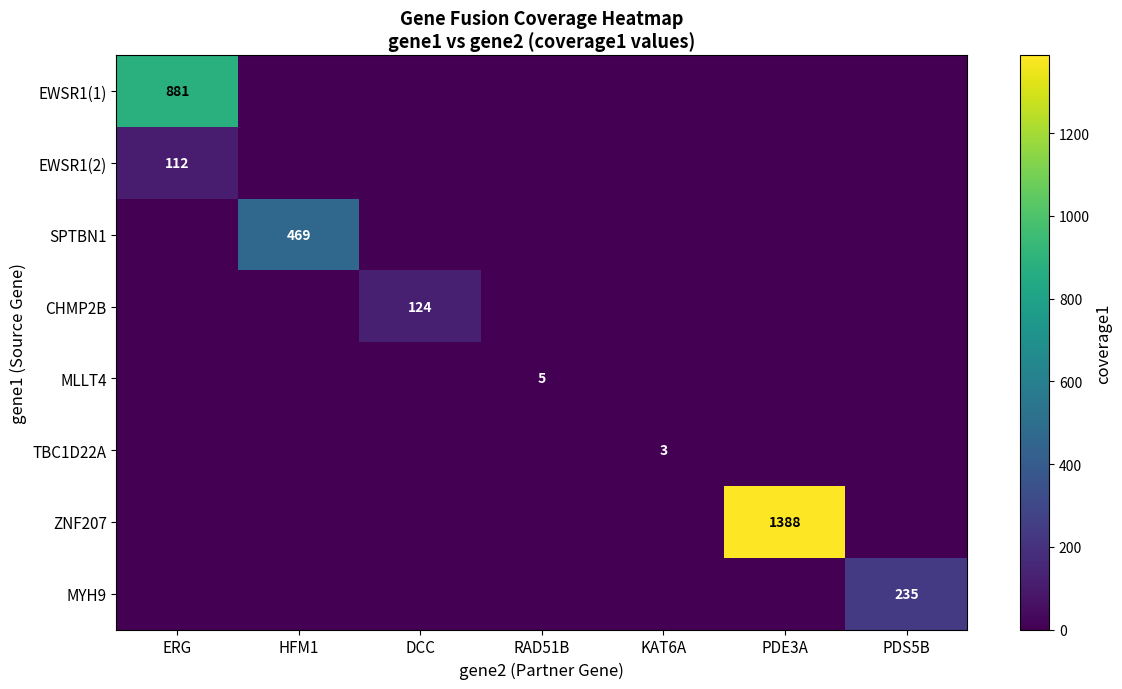

Between DCC and PDS5B, which series saw the biggest shift?

MYH9